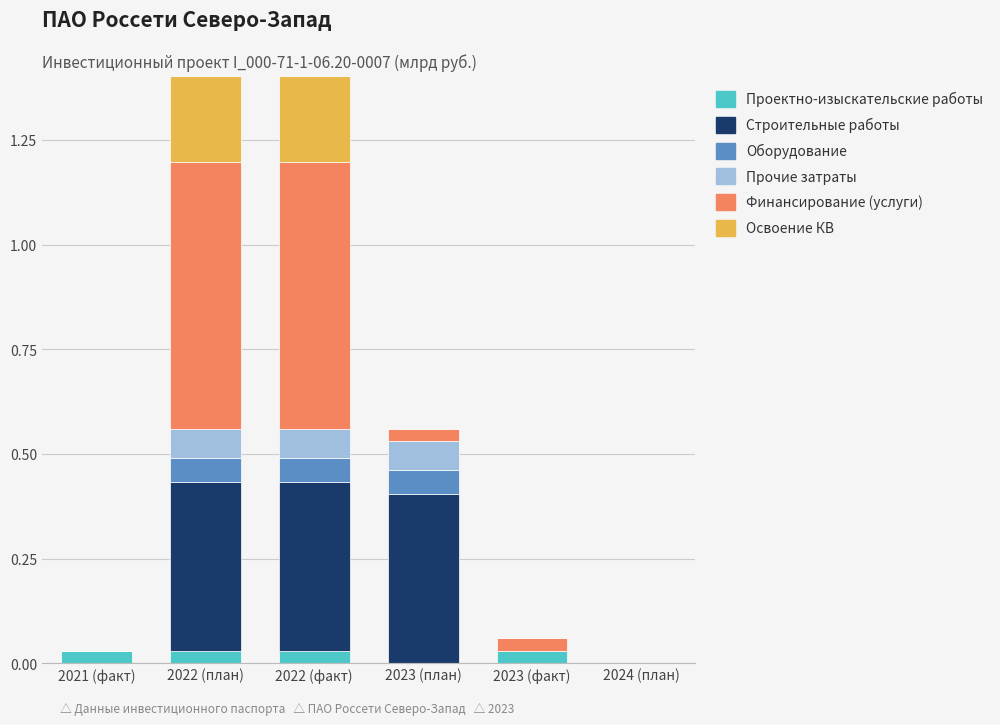

What are all the series names shown in the legend?

Проектно-изыскательские работы, Строительные работы, Оборудование, Прочие затраты, Финансирование (услуги), Освоение КВ